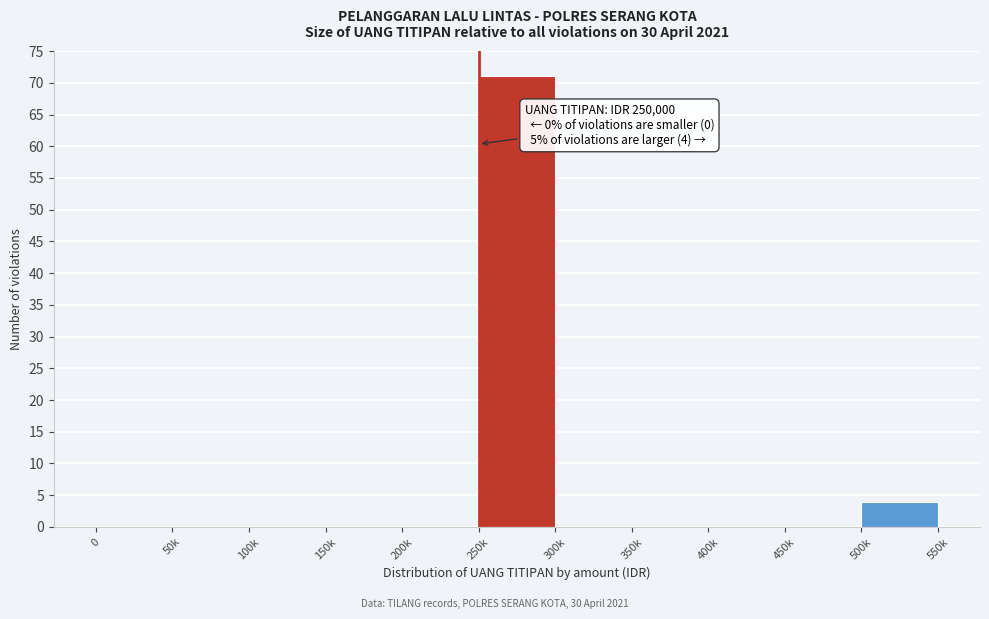

Reading right to left, extract all data points from this chart.

500k=4	450k=0	400k=0	350k=0	300k=0	250k=71	200k=0	150k=0	100k=0	50k=0	0=0